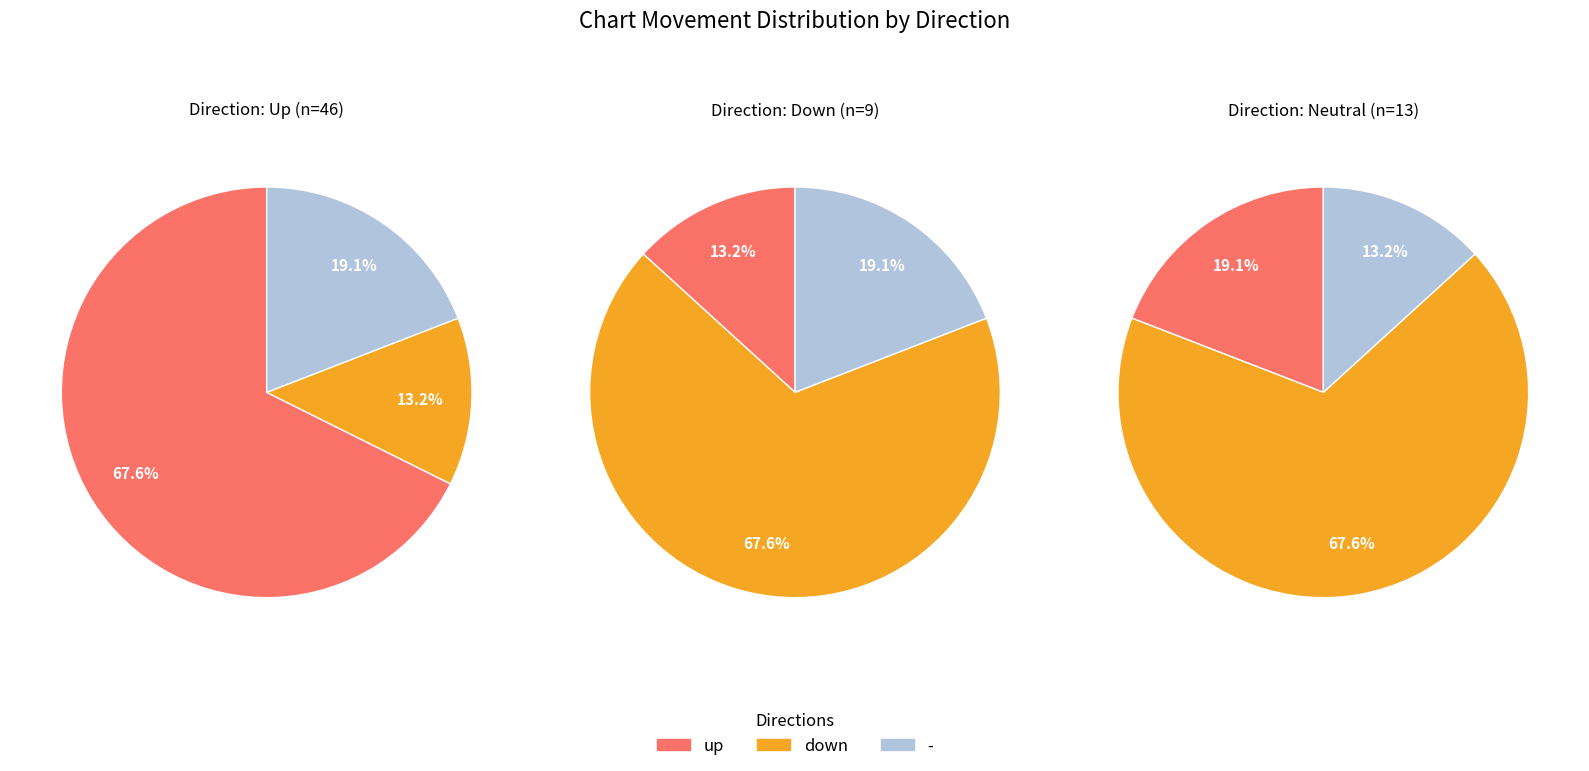

Is down the majority of the pie?

No